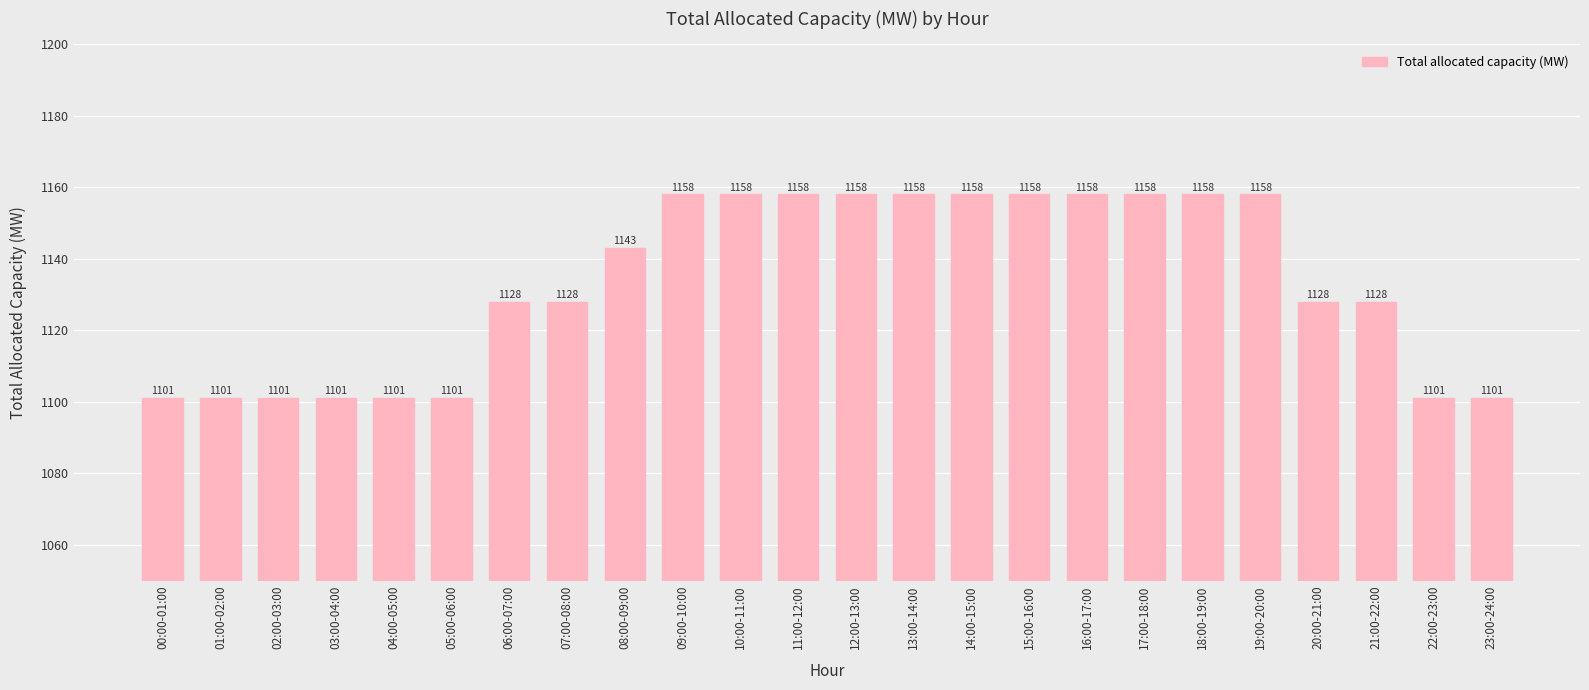

How many bars are there in total?

24